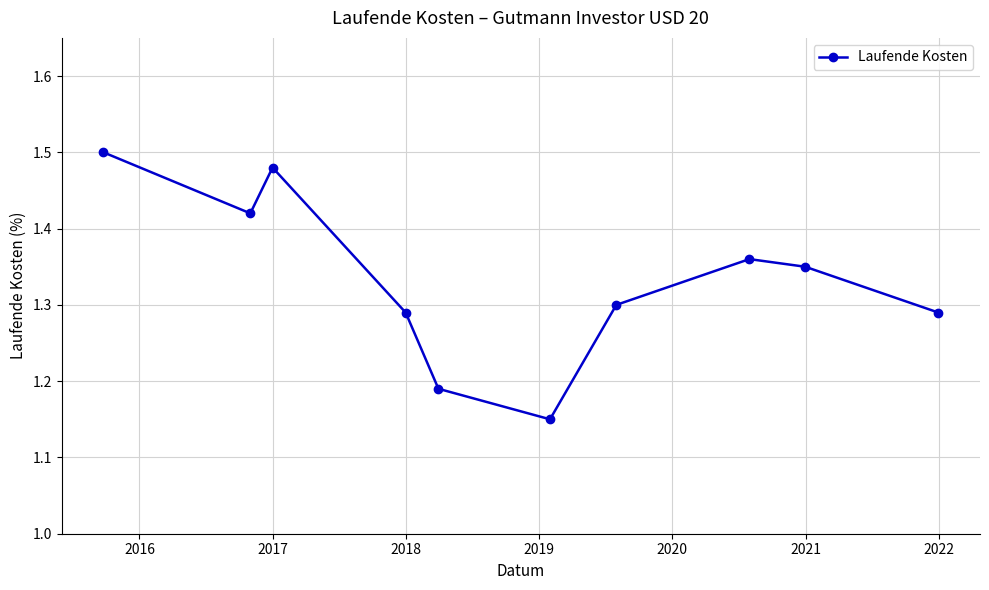

What is the difference between the maximum and second lowest values?

0.3